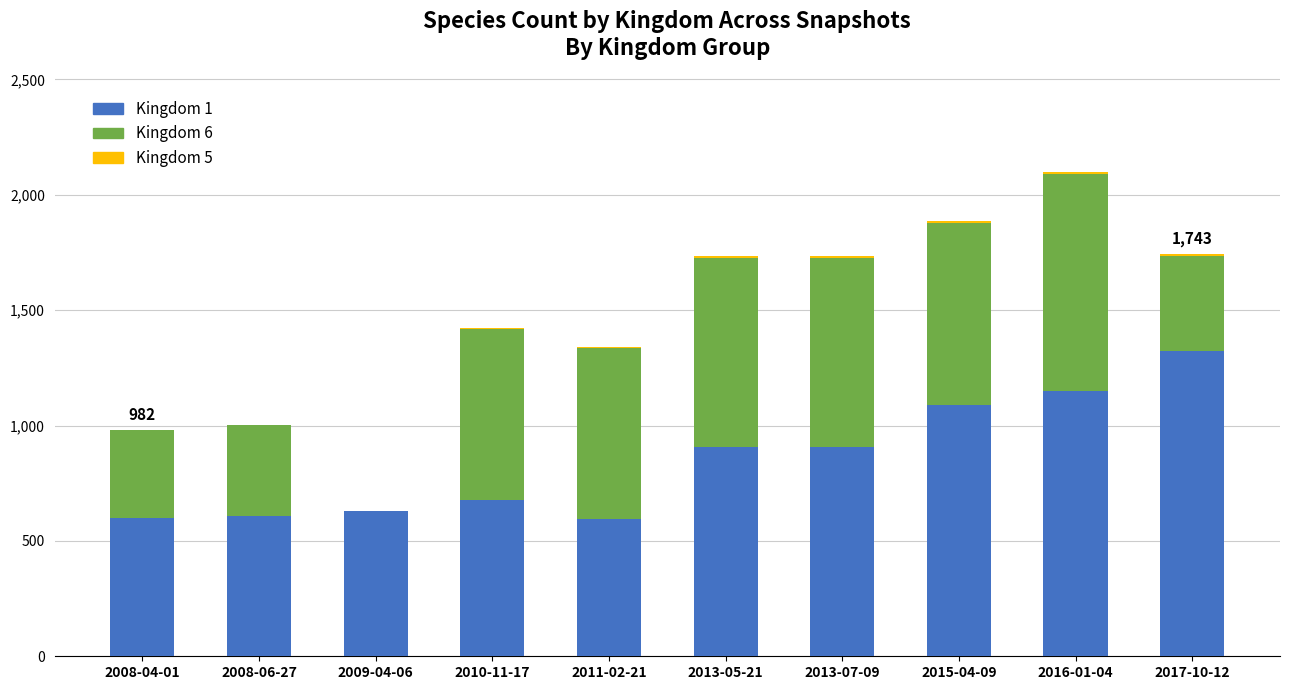

True or false: Kingdom 1 has a value of 819 at 2011-02-21.

False